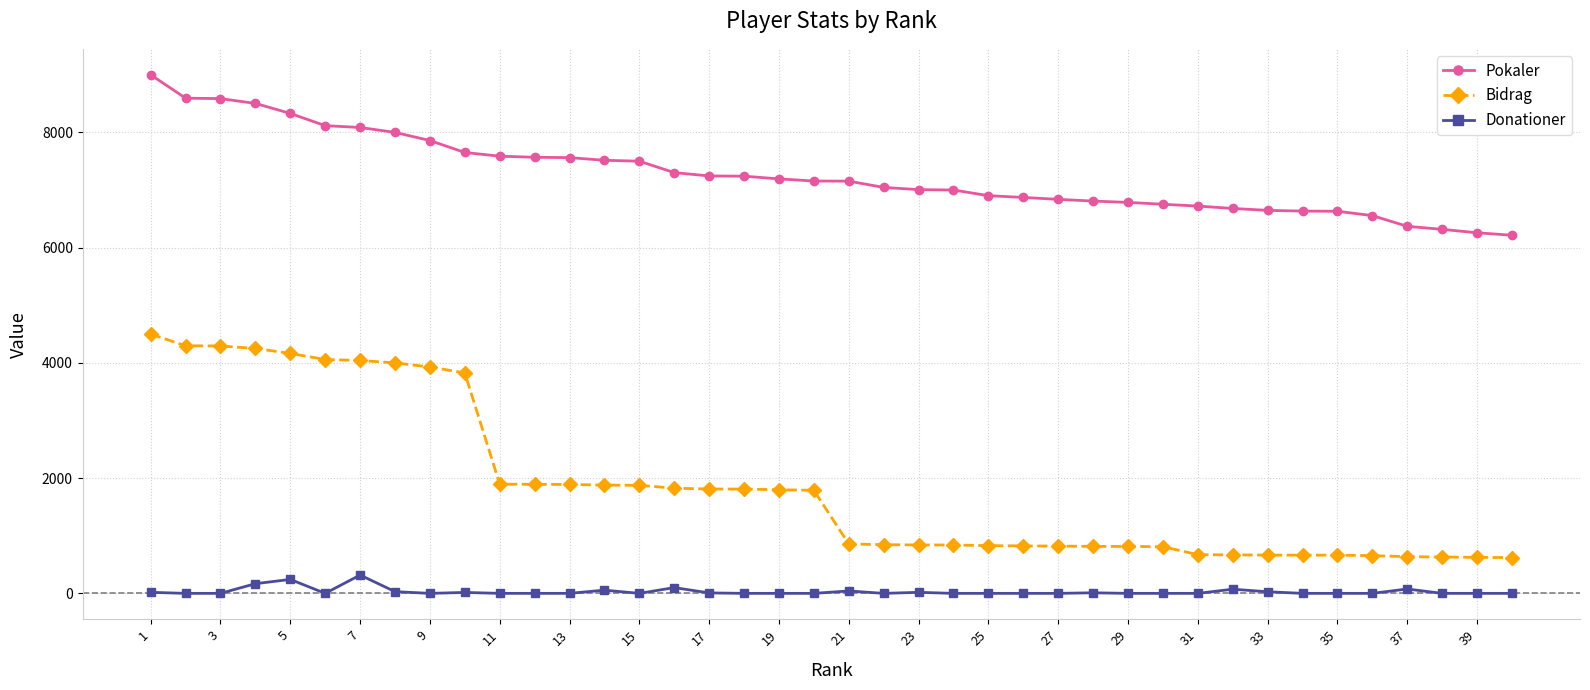

Rank the series by their maximum value, from highest to lowest.

Pokaler, Bidrag, Donationer